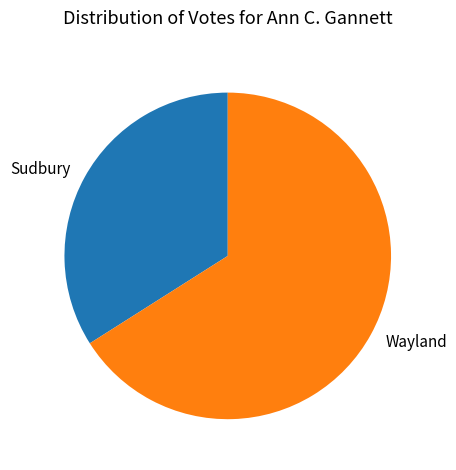

Rank the categories by value from lowest to highest.

Sudbury, Wayland